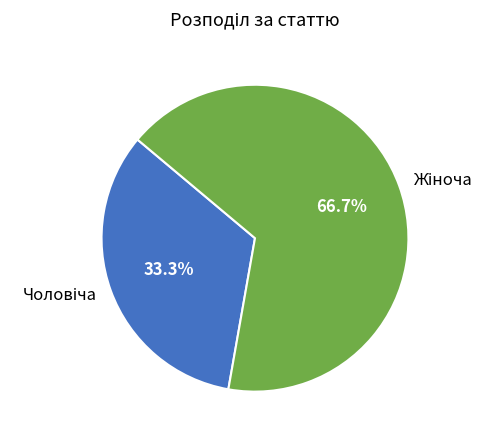

Does any single category account for the majority?

Yes